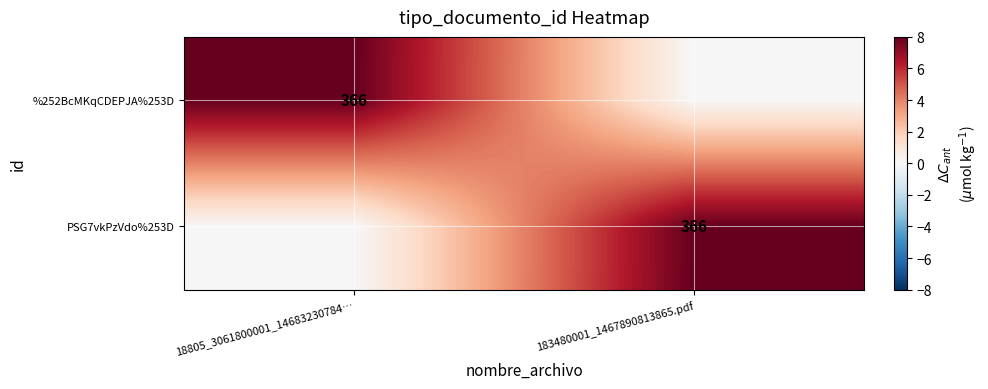

True or false: %252BcMKqCDEPJA%253D has a value of 366 at 18805_3061800001_14683230784….

True